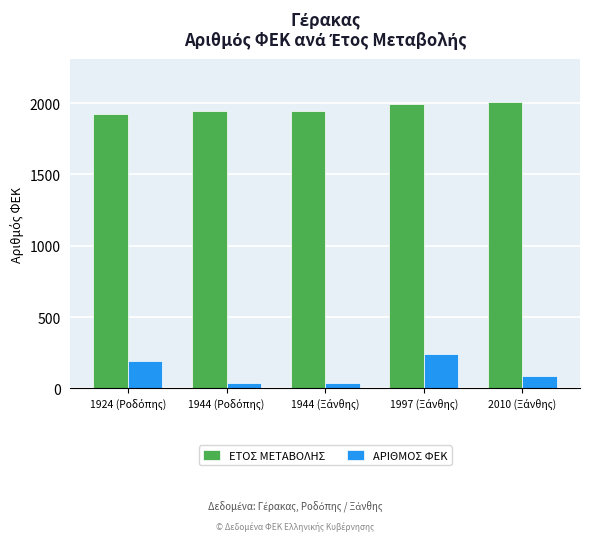

What is the greatest value displayed?

2010